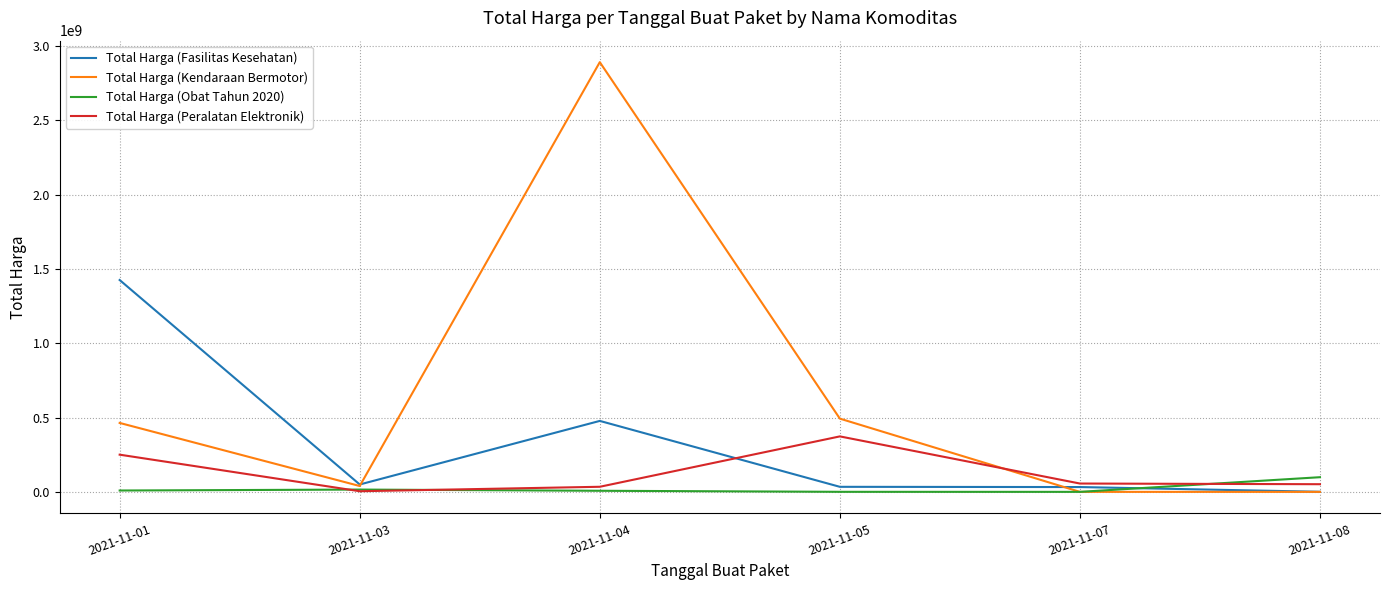

Count the number of data series in this chart.

4